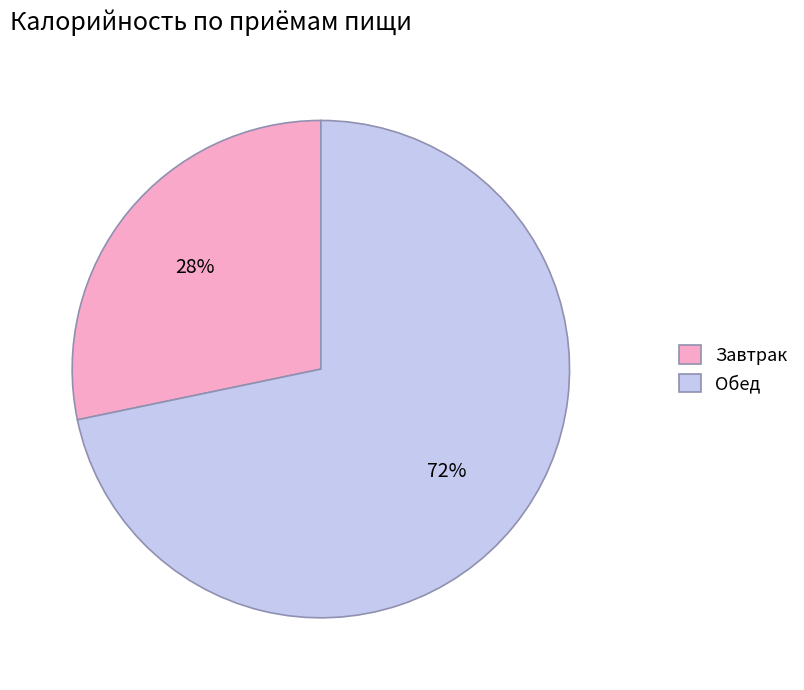

Is there any slice that represents more than half of the pie?

Yes